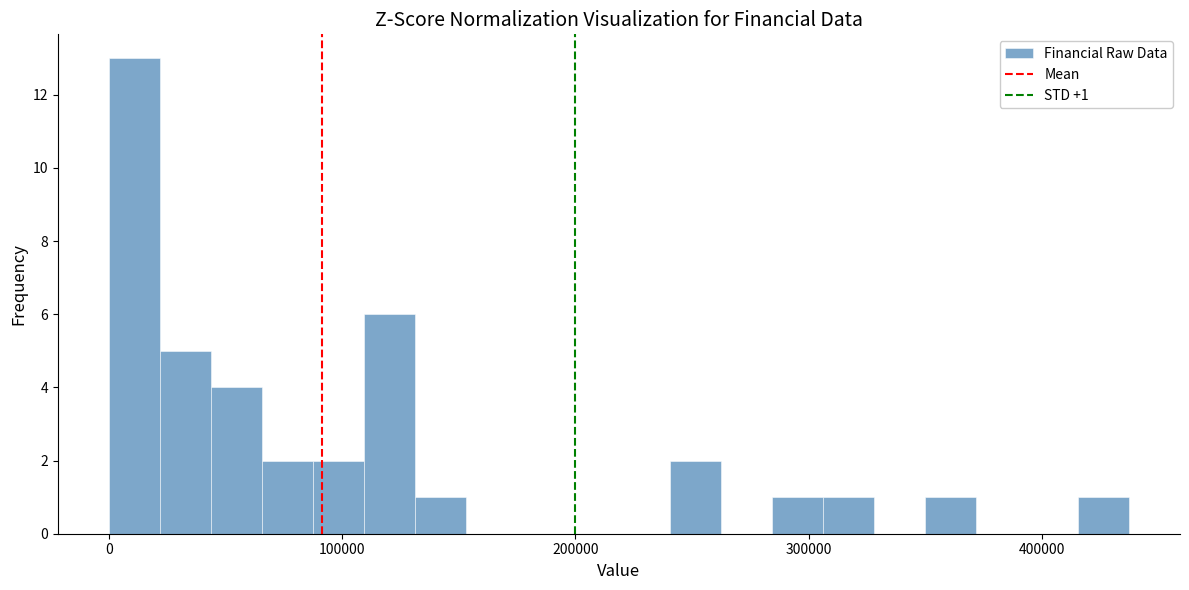

Around what value on the x-axis is the tallest bar? Give the approximate position of its centre, as read against the axis.

10000